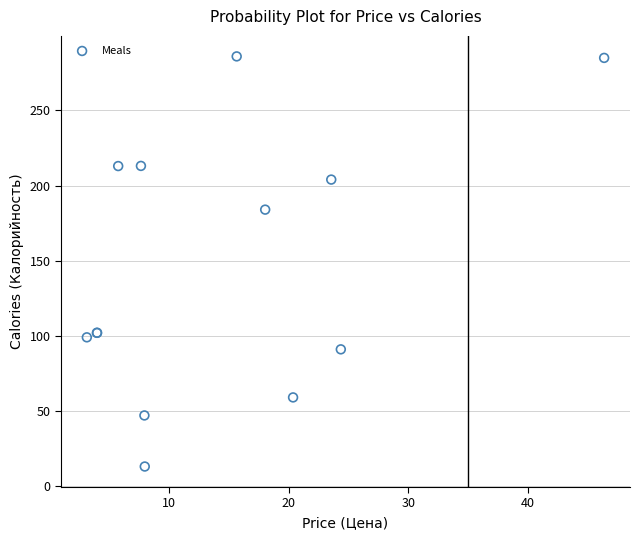

What Y value in the scatter plot is closest to 149?

184.0